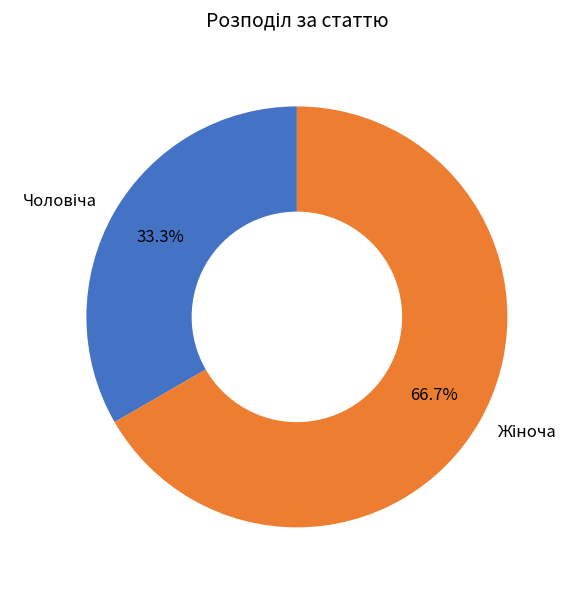

How many slices are in this pie chart?

2